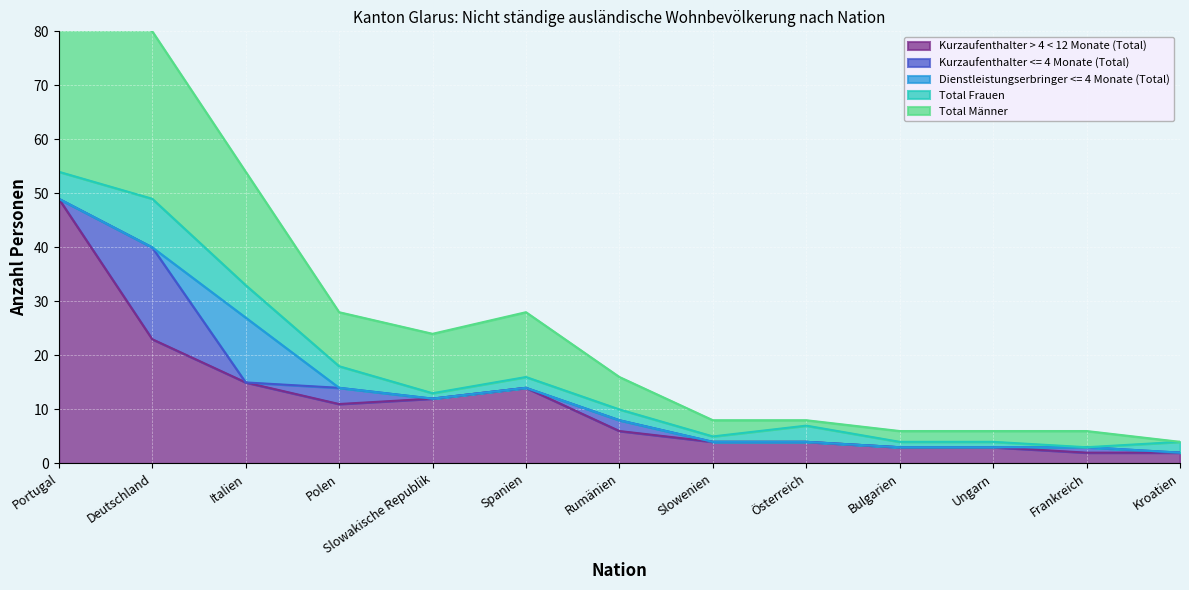

The value of Kurzaufenthalter > 4 < 12 Monate (Total) at Portugal is 87. True or false?

False